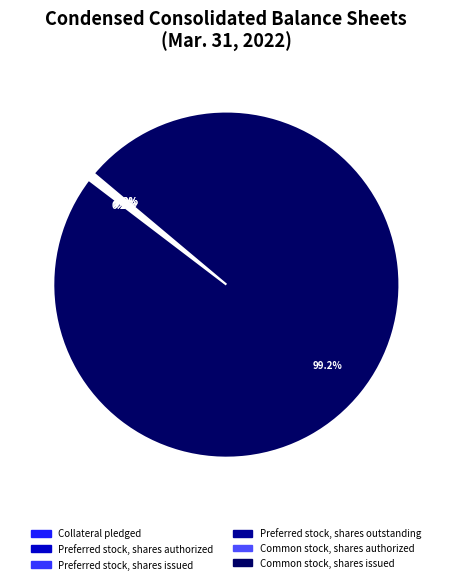

True or false: Common stock, shares authorized accounts for 1% of the total.

False